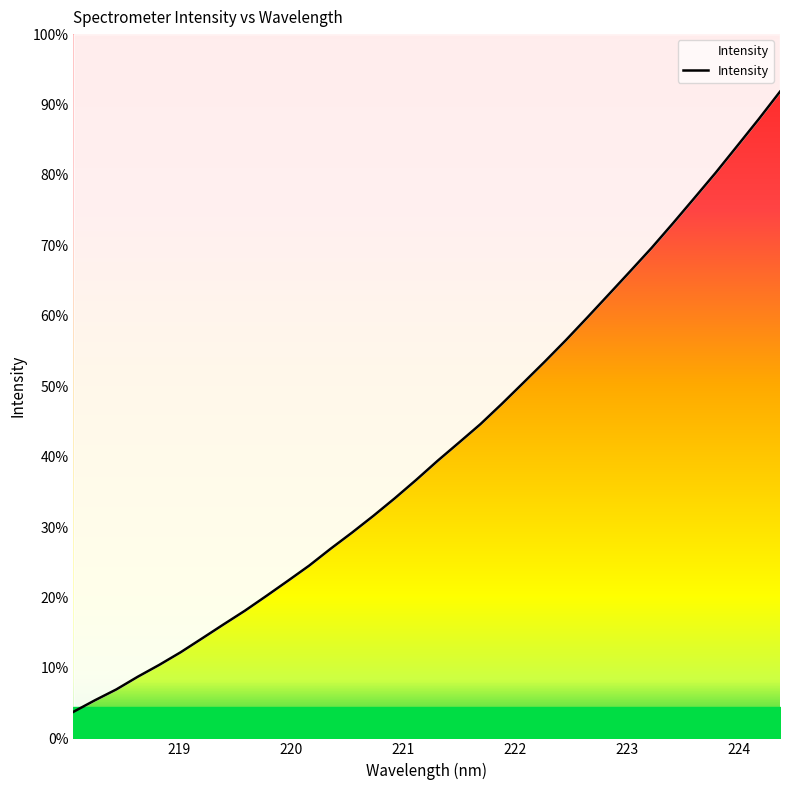

True or false: the data has more than 2 interior local peaks.

False